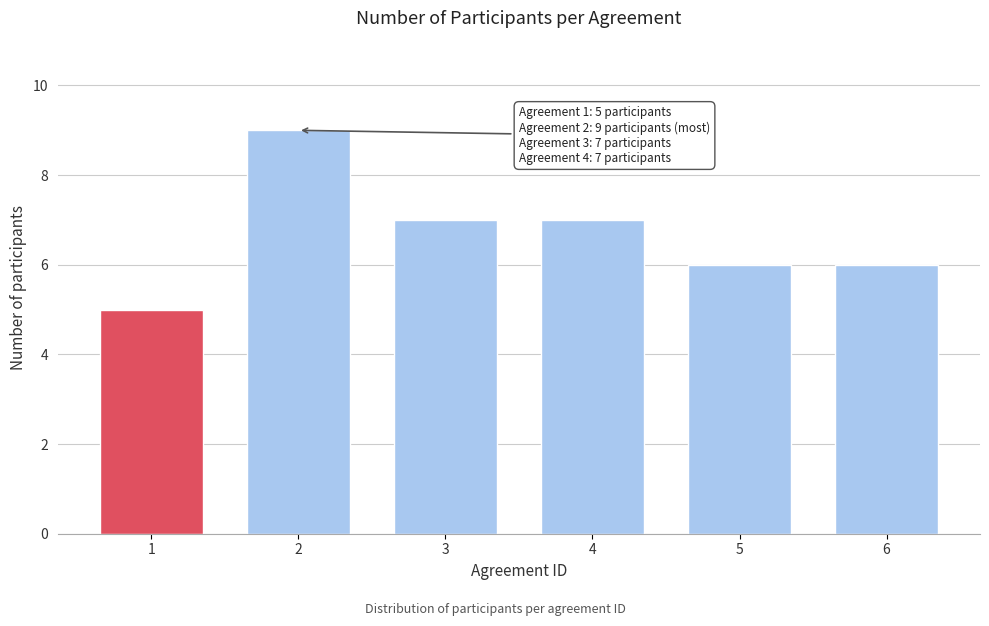

Reading left to right, extract all data points from this chart.

1=5	2=9	3=7	4=7	5=6	6=6